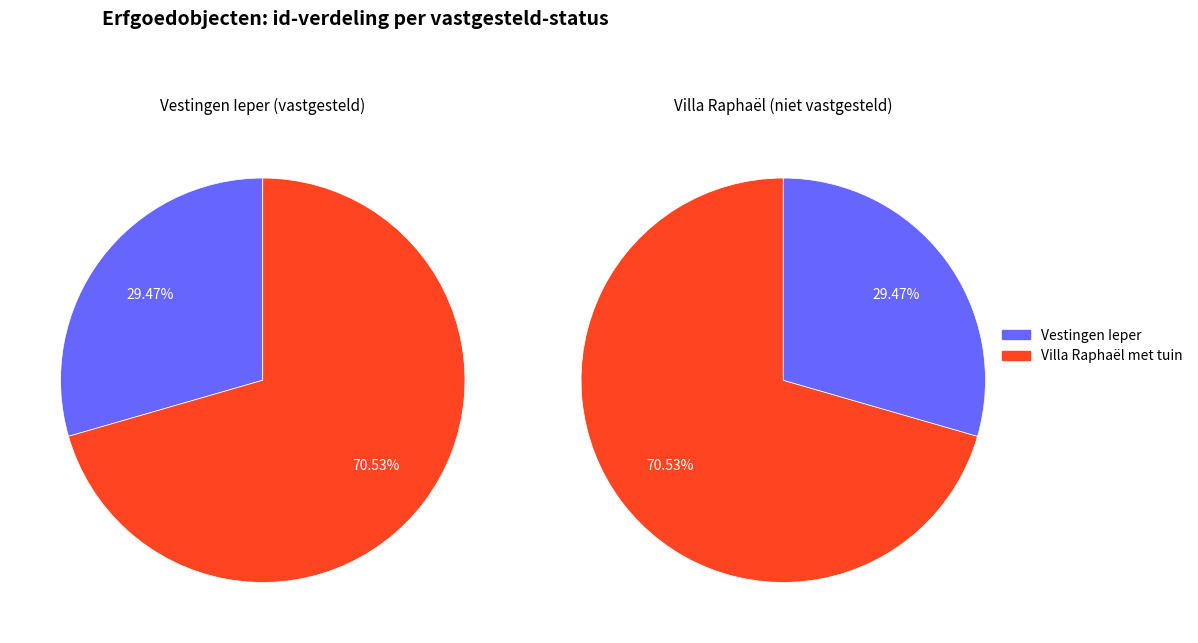

Combined, what portion of the pie is Villa Raphaël met tuin and Vestingen Ieper?

100.0%